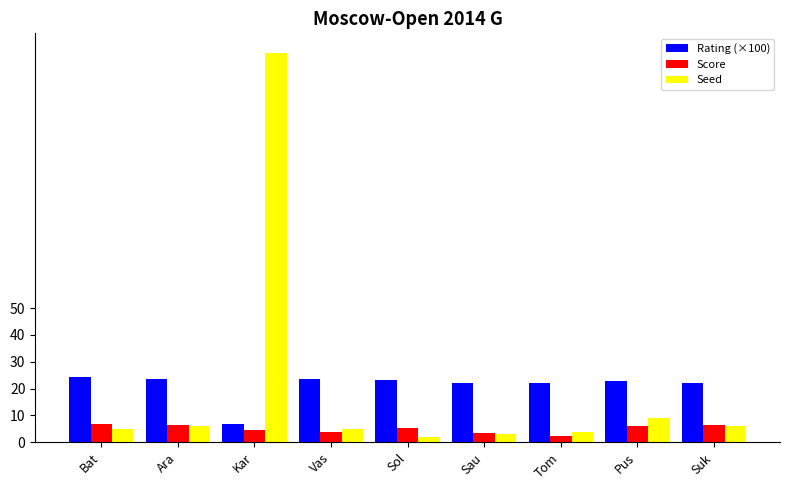

What is the sum of the Score values at Vas and Pus?

10.0